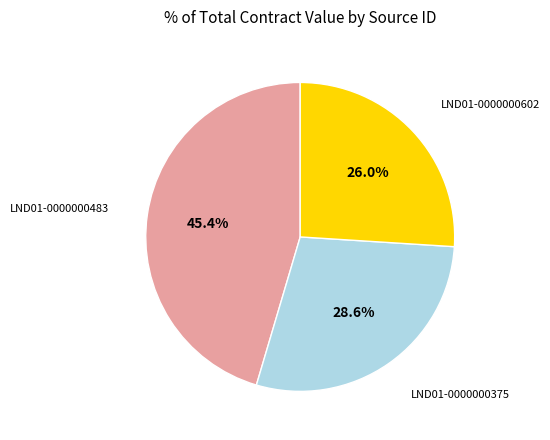

What portion of the pie excludes LND01-0000000483?

54.6%